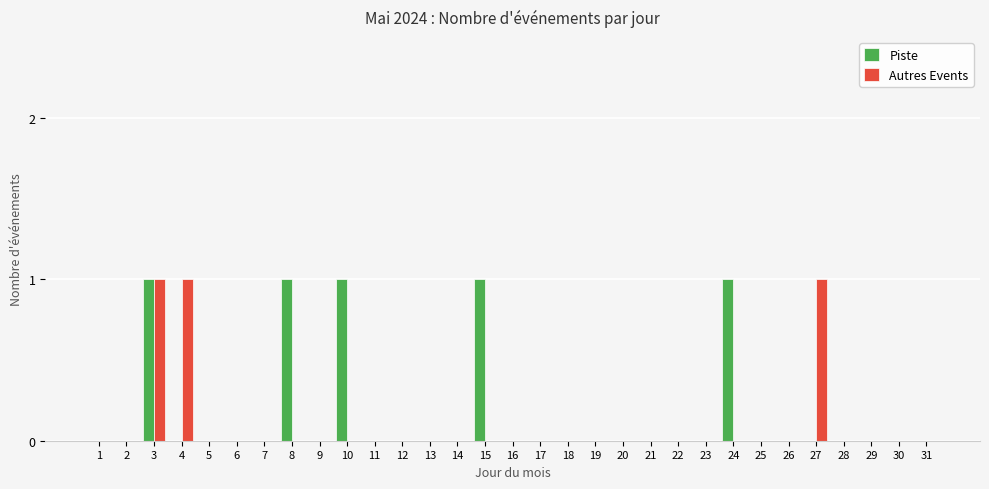

What are all the series names shown in the legend?

Piste, Autres Events